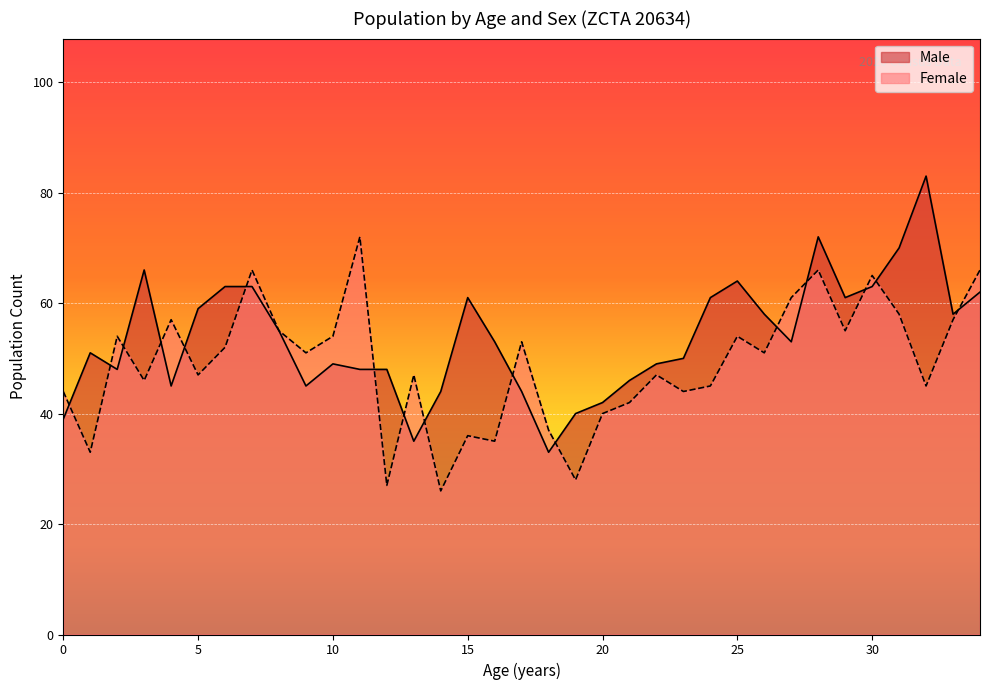

True or false: Female has a value of 10 at 19.

False